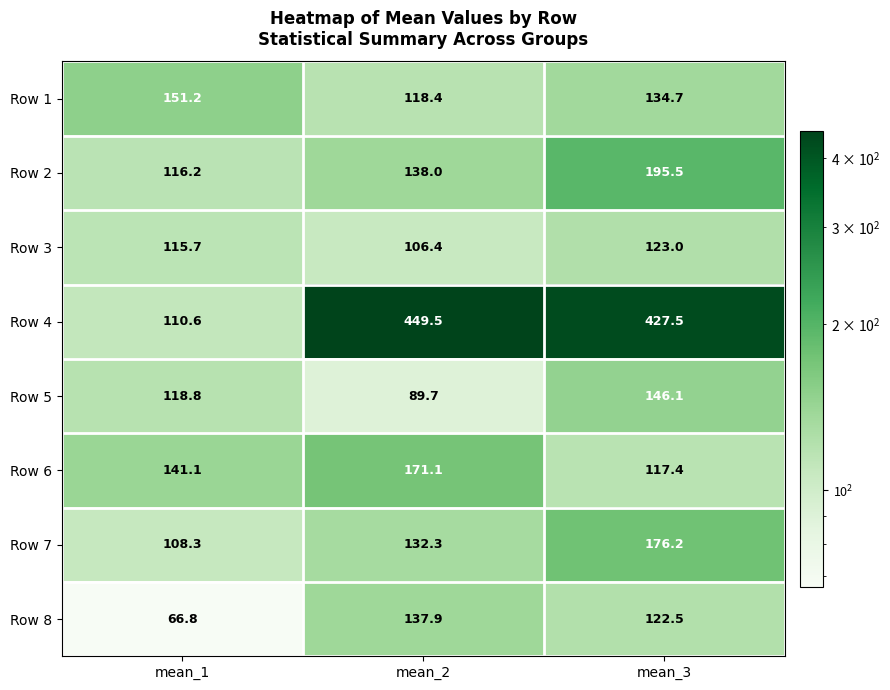

Reading right to left, transcribe all the data shown in this chart.

Row 1: 134.7	118.4	151.2
Row 2: 195.5	138.0	116.2
Row 3: 123.0	106.4	115.7
Row 4: 427.5	449.5	110.6
Row 5: 146.1	89.7	118.8
Row 6: 117.4	171.1	141.1
Row 7: 176.2	132.3	108.3
Row 8: 122.5	137.9	66.8